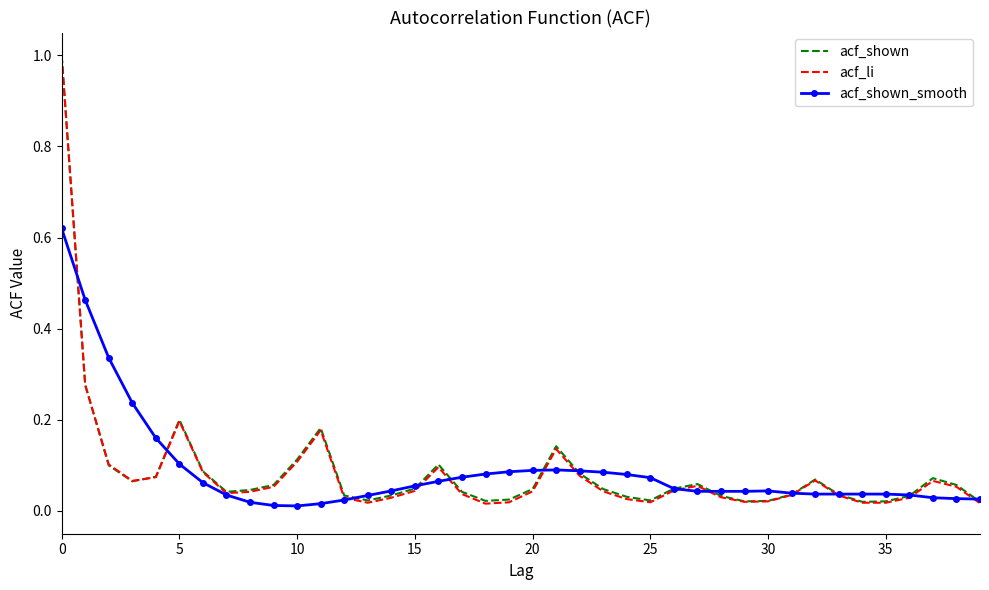

What is the maximum value for acf_shown?

1.0